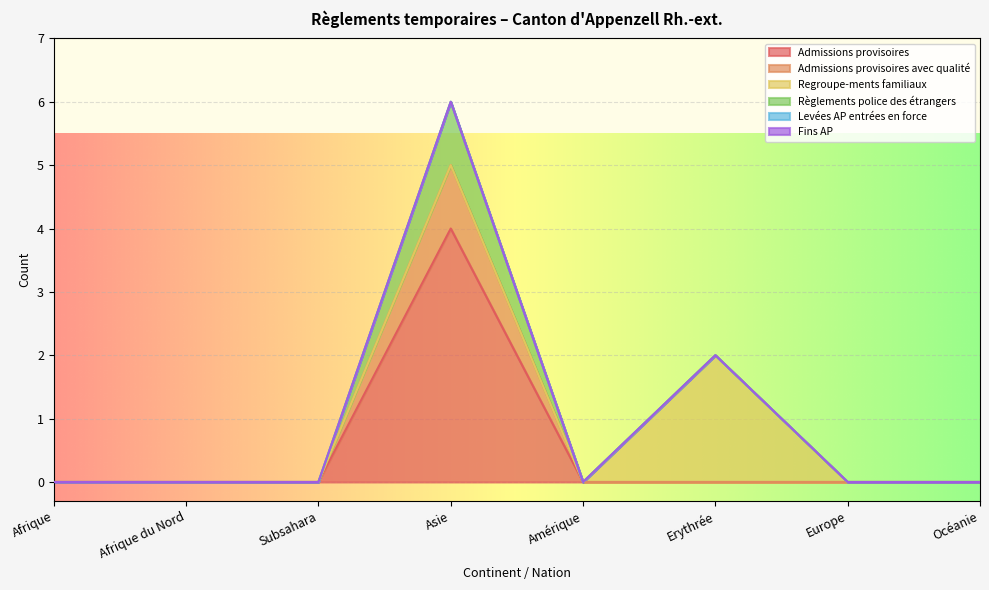

True or false: Regroupe-ments familiaux has more than 0 points higher than both neighbors.

True